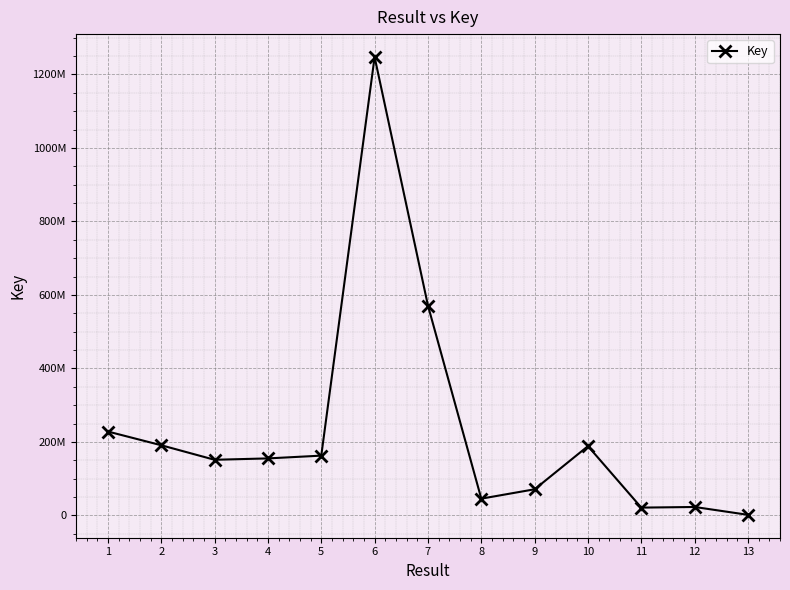

What is the difference between the maximum and minimum values?

1245659745